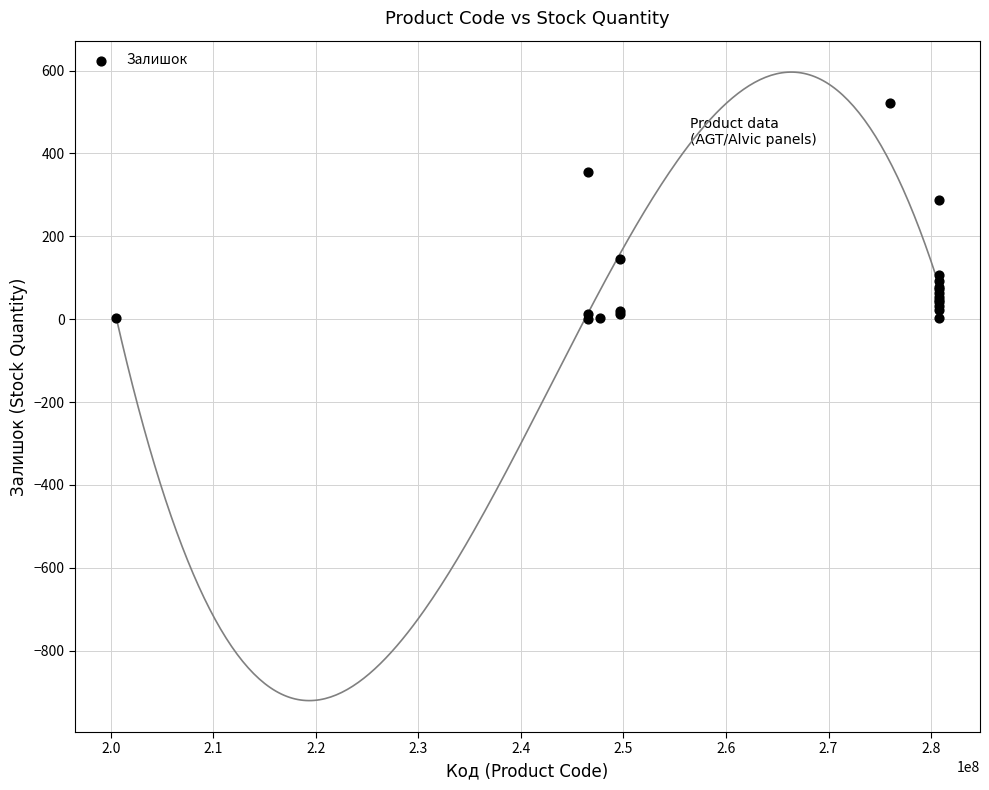

What Y value in the scatter plot is closest to 261?

288